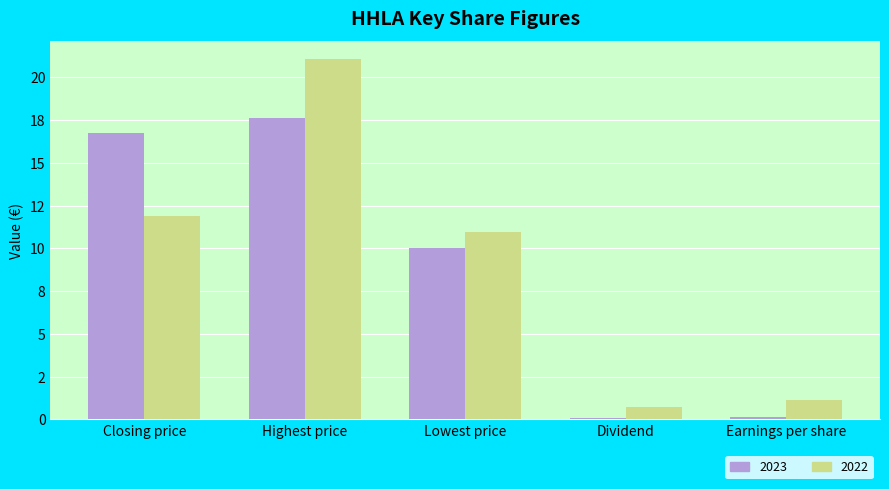

Does the chart contain stacked bars?

No